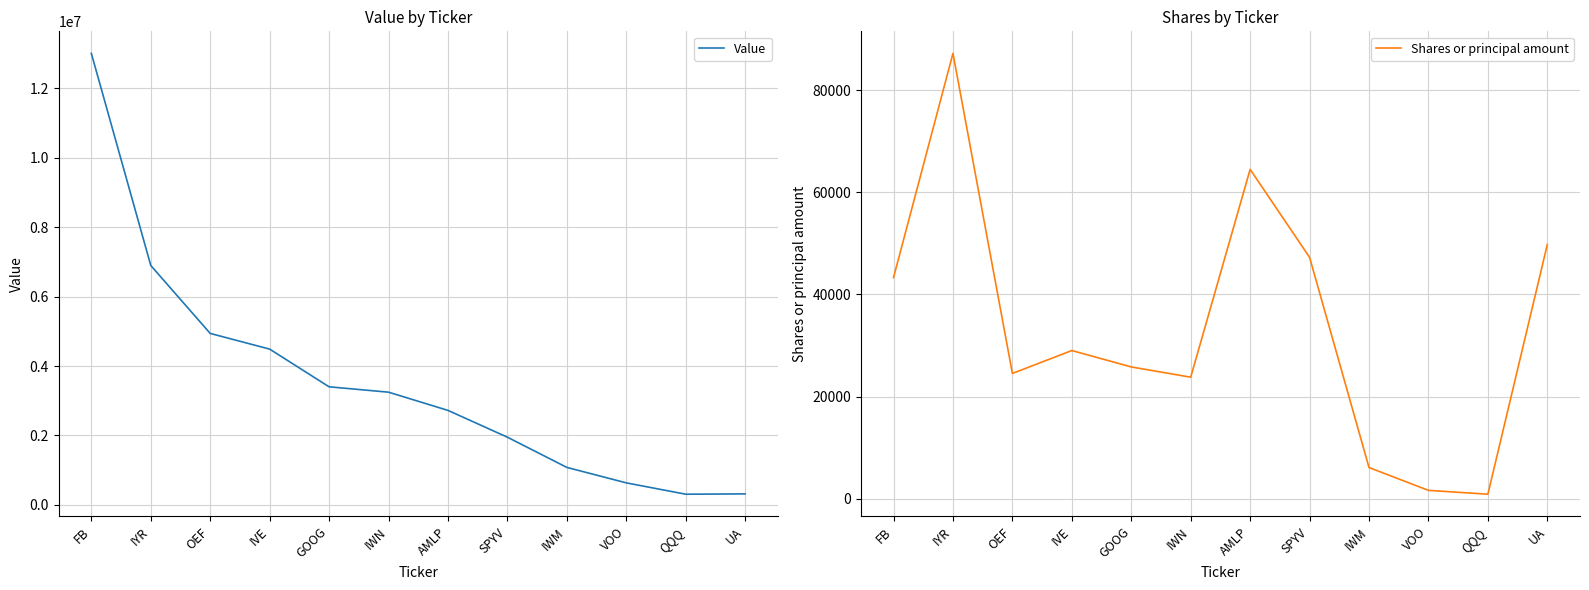

Which category has the lowest value in the Value series?

QQQ